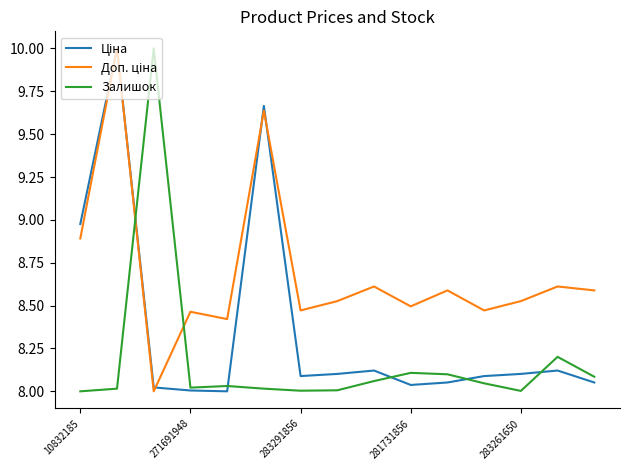

What is the highest value of the Залишок series?

10.0